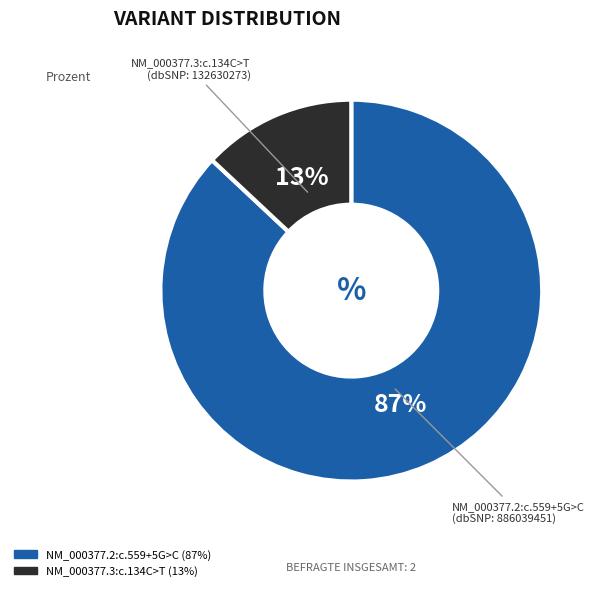

To the nearest percent, what is the difference between the largest and smallest slice percentages?

74%